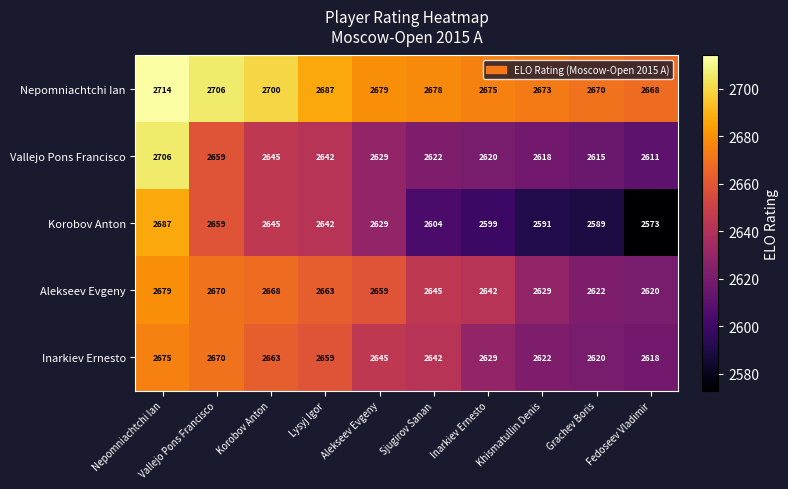

Which series has the widest spread of values?

Korobov Anton